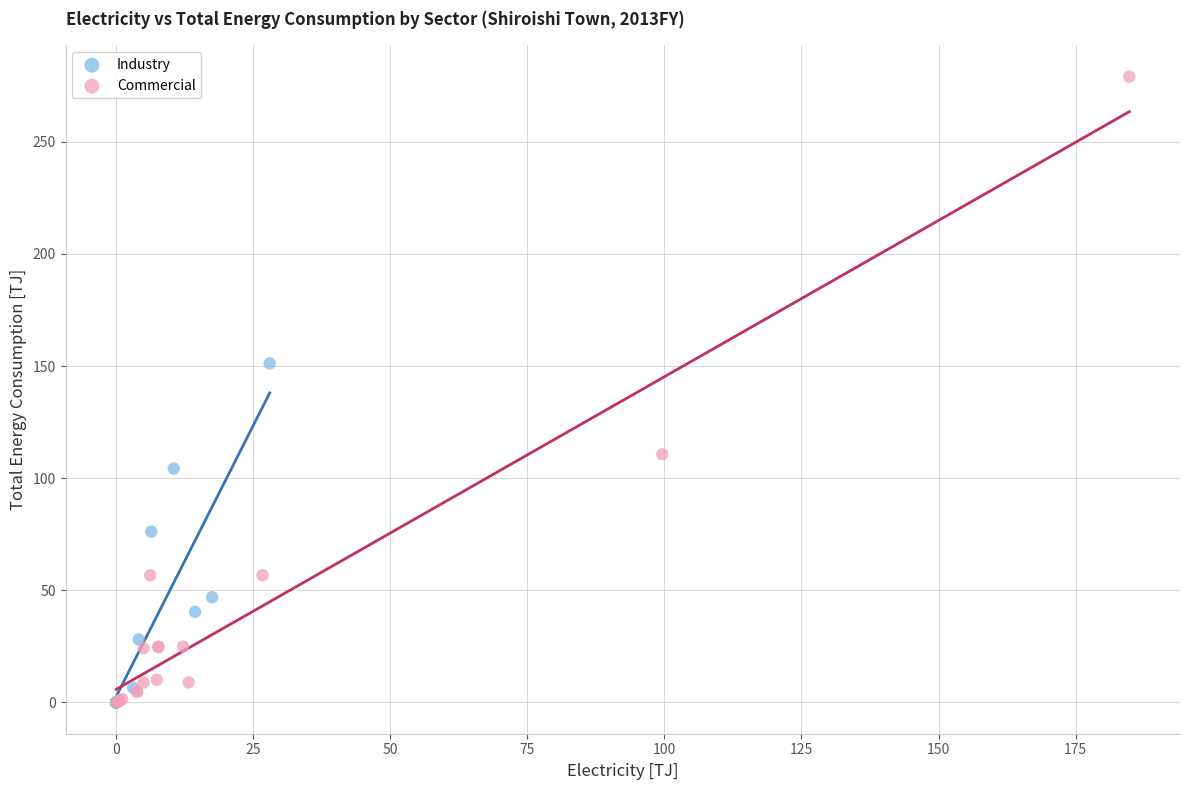

Which series reaches the maximum Y coordinate?

Commercial